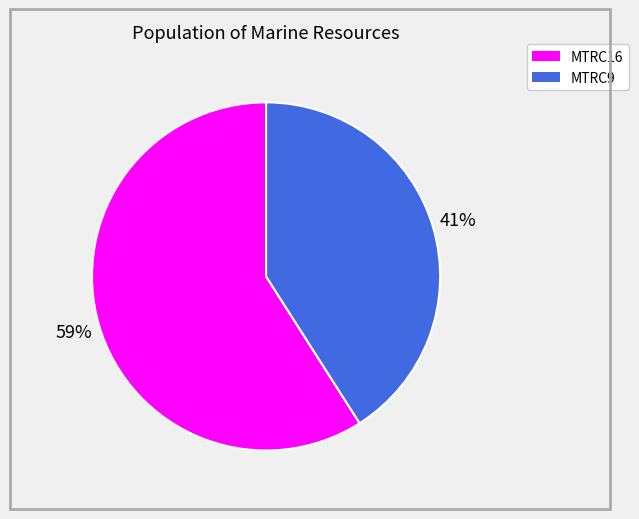

Which category has the biggest portion of the pie?

MTRC16